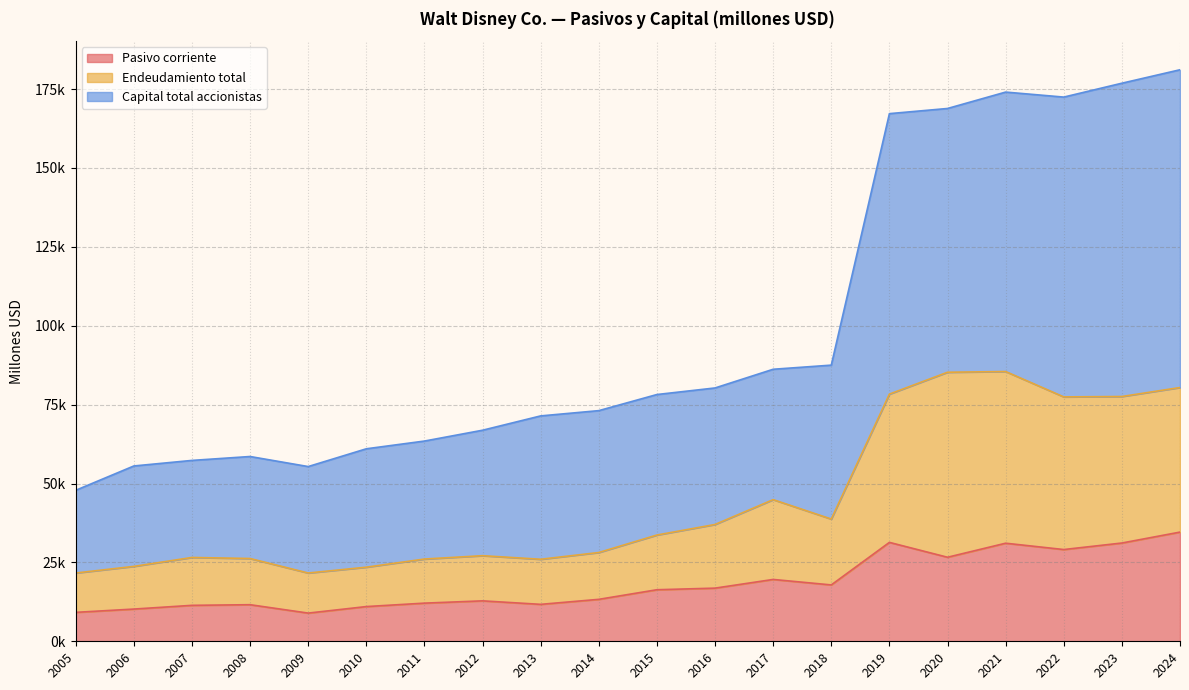

True or false: Capital total accionistas and Endeudamiento total intersect in this chart.

False